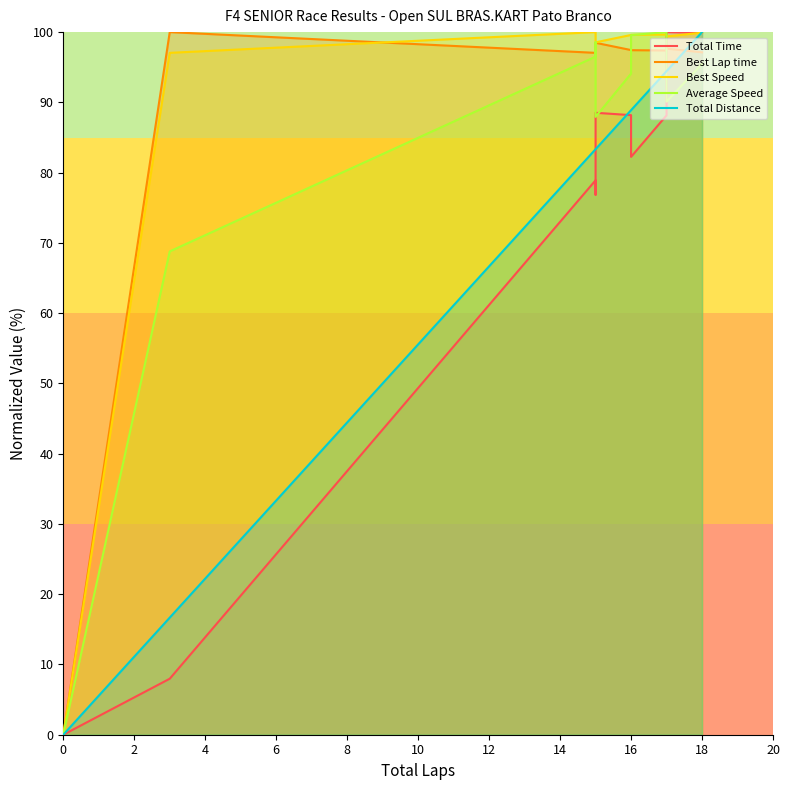

True or false: Total Time has more than 1 interior local peaks.

True